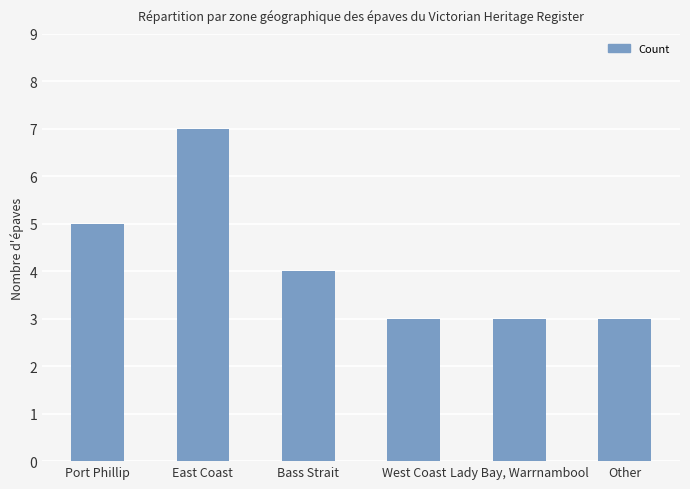

True or false: the data shows 3 at Lady Bay, Warrnambool.

True